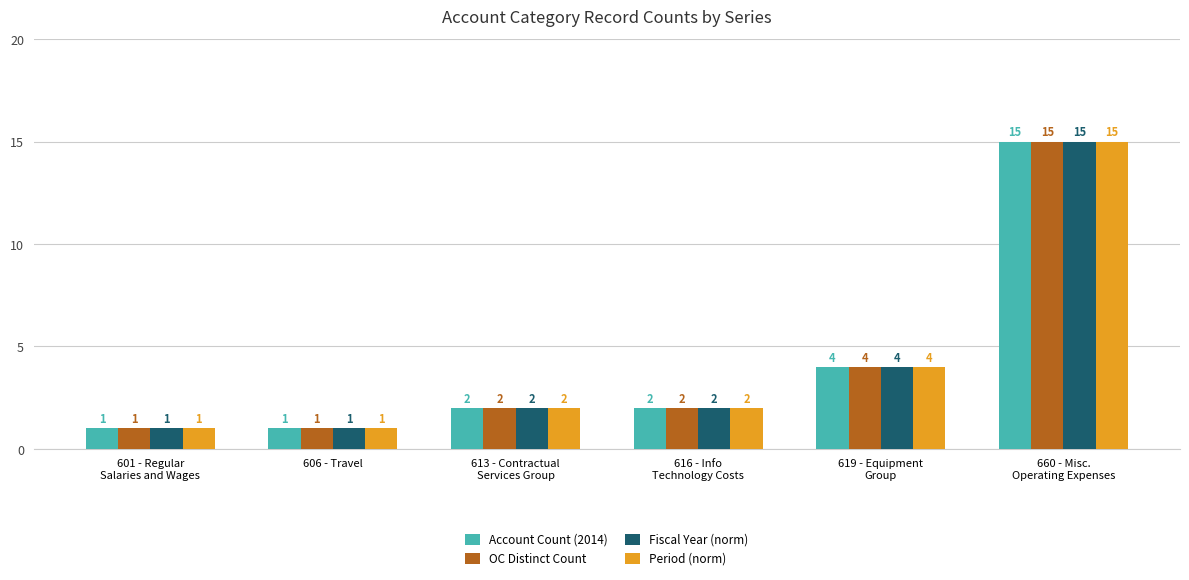

How many series are shown in this chart?

4